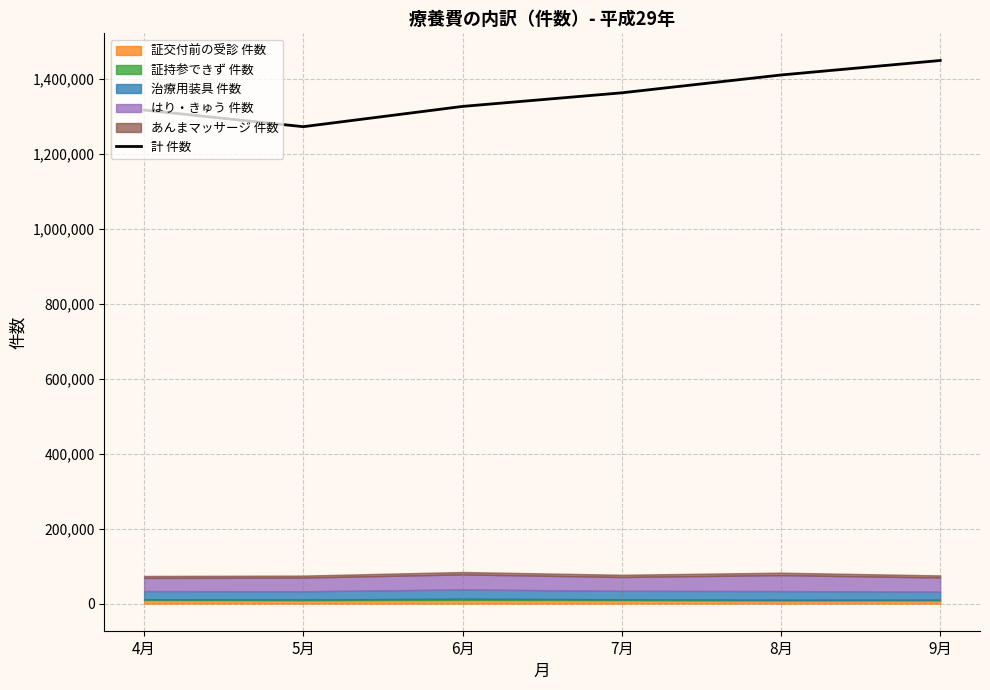

The value at 6月 is 1325813. True or false?

True